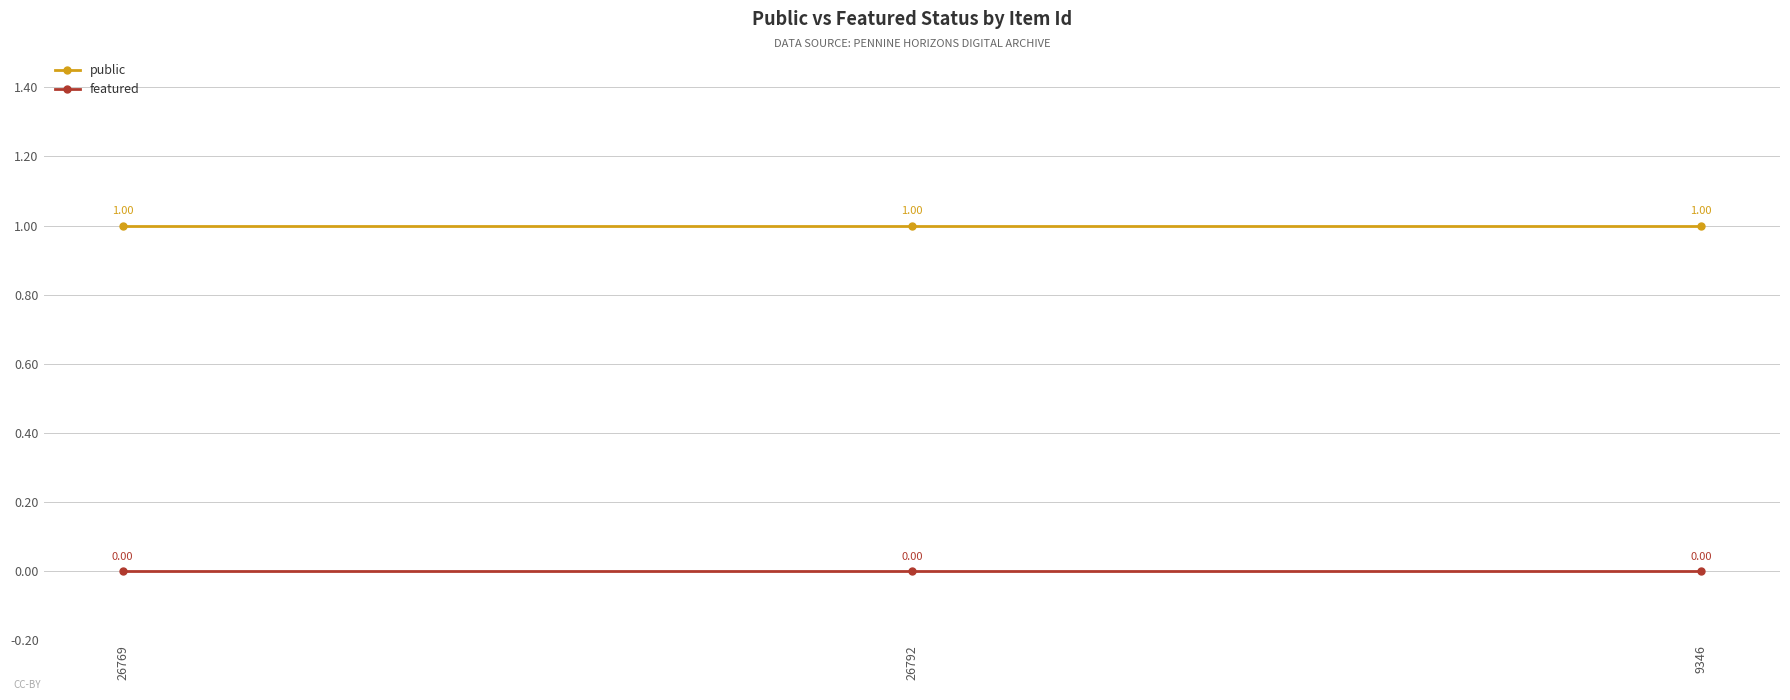

Rank the series by their average value, from lowest to highest.

featured, public